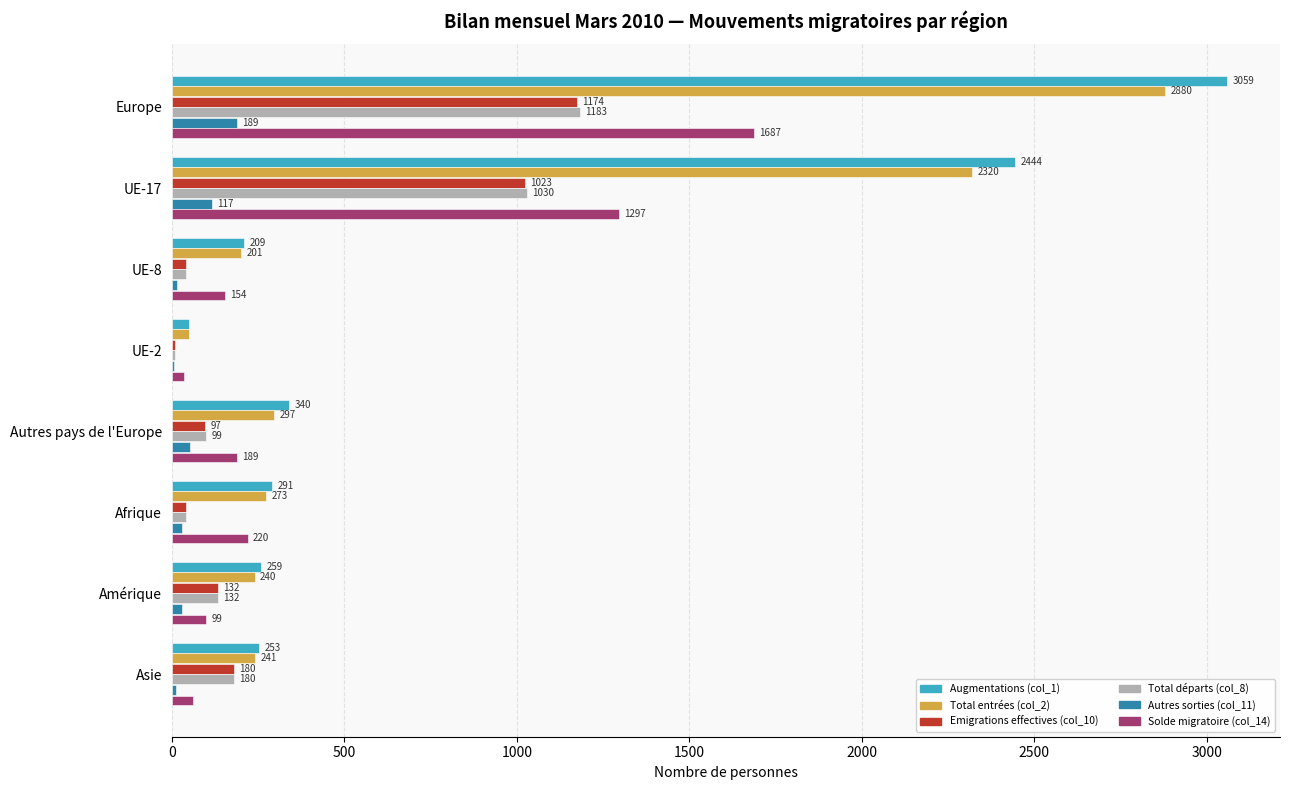

How many categories are shown in the chart?

8